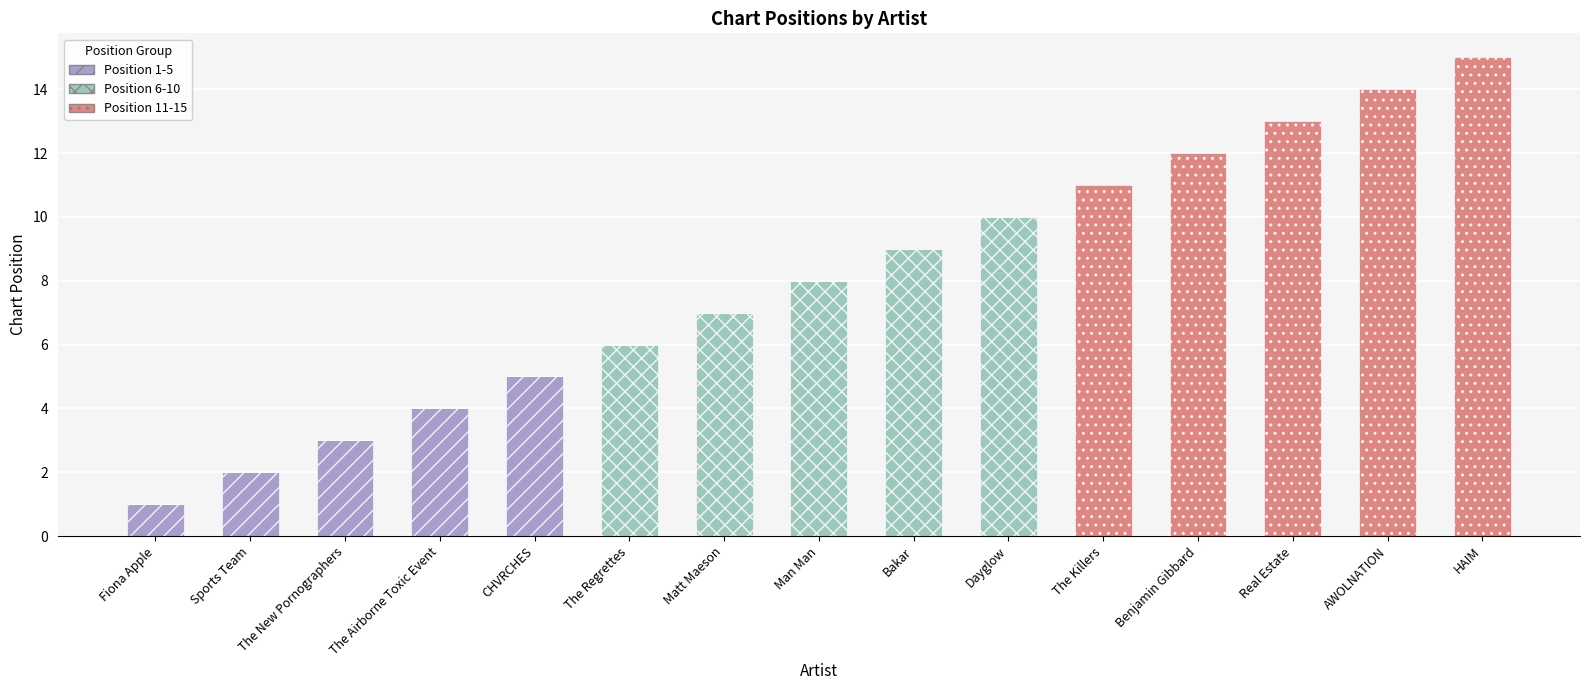

At which category is the sum across all series the highest?

HAIM